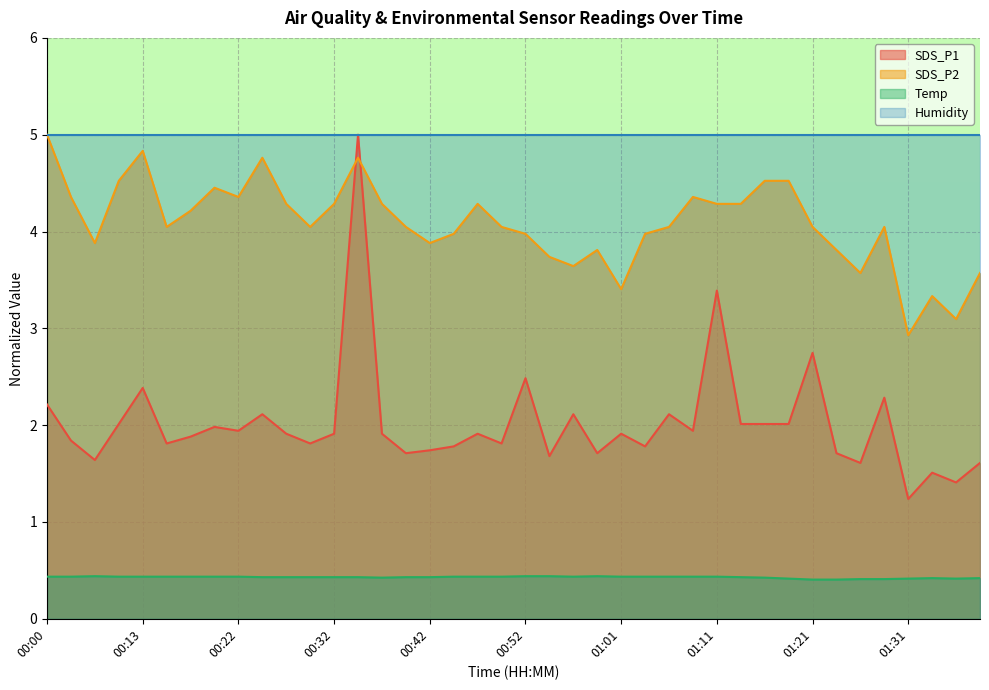

True or false: SDS_P2 and Temp intersect in this chart.

False